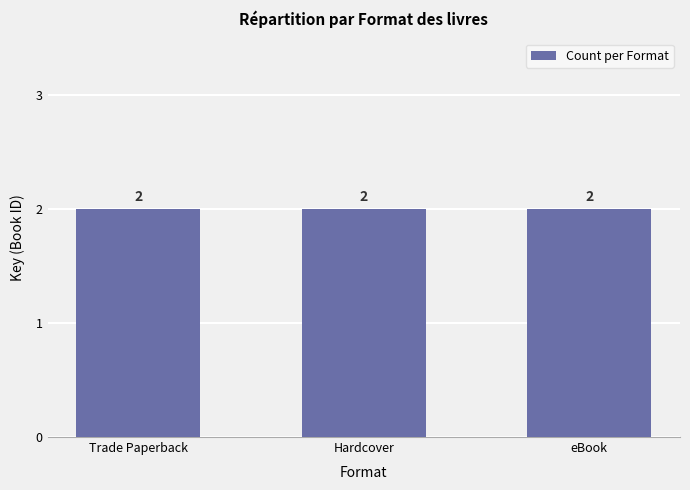

Between eBook and Trade Paperback, which is larger?

eBook